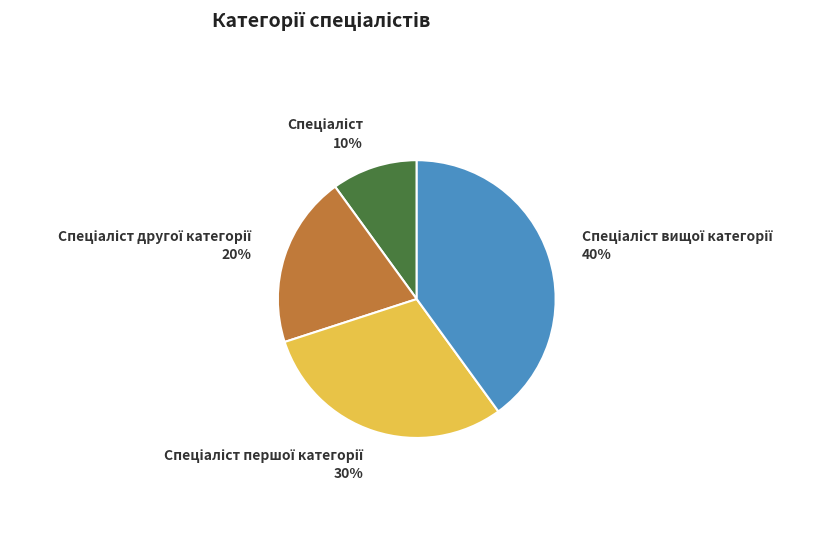

Is there any slice that represents more than half of the pie?

No